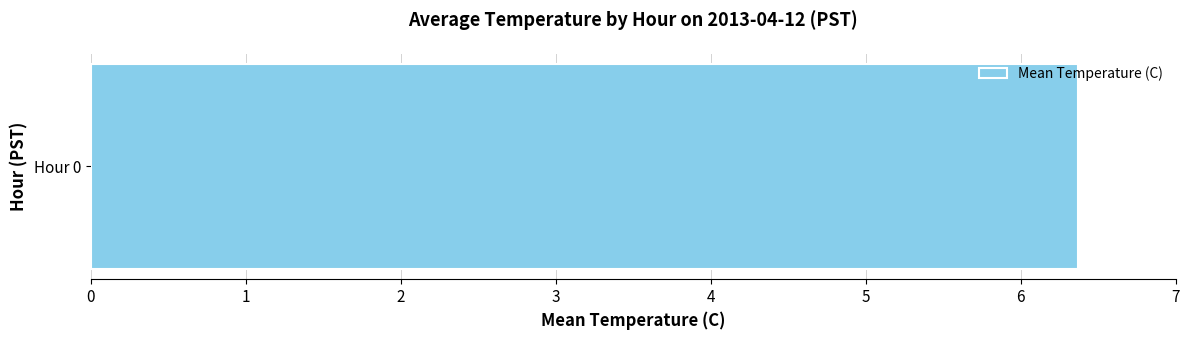

The chart shows a value of 4.0 at 18. True or false?

False